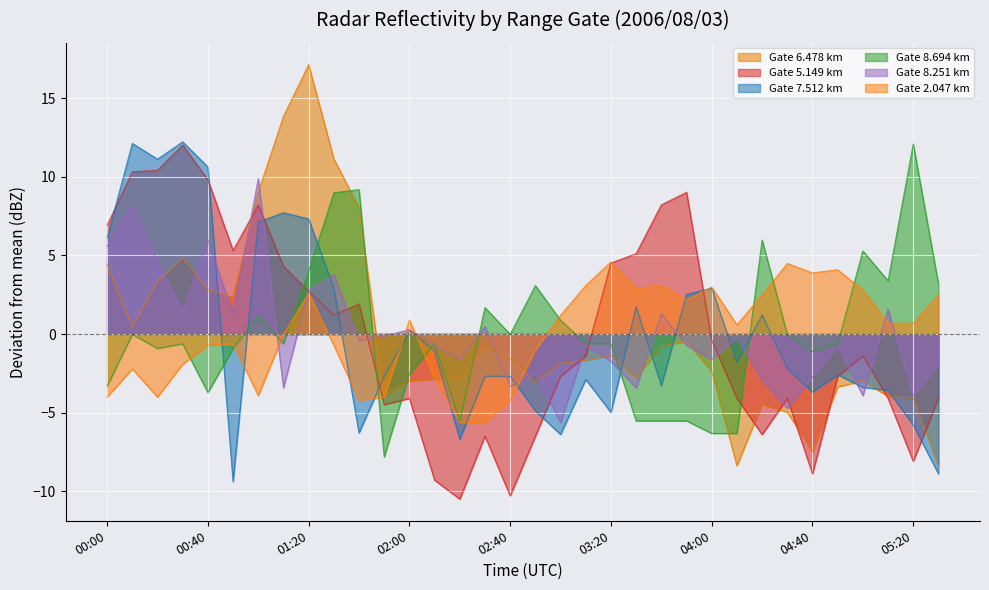

True or false: 8.694 has a value of -2.3 at 00:40.

False